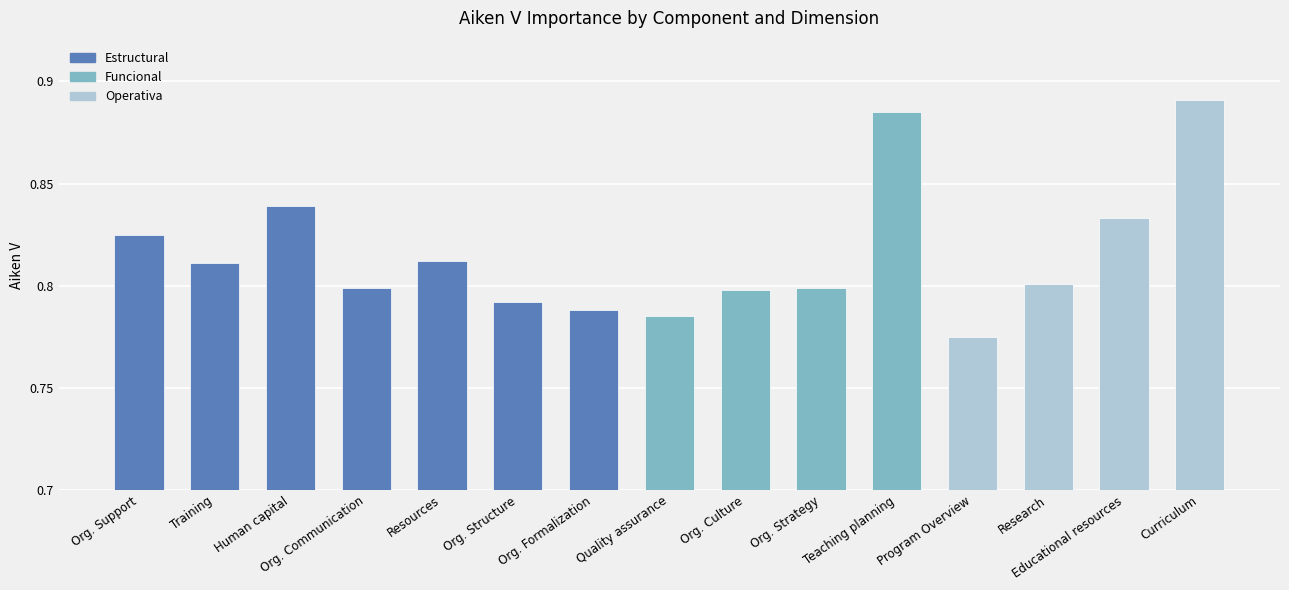

What is the sum of all values?

12.2